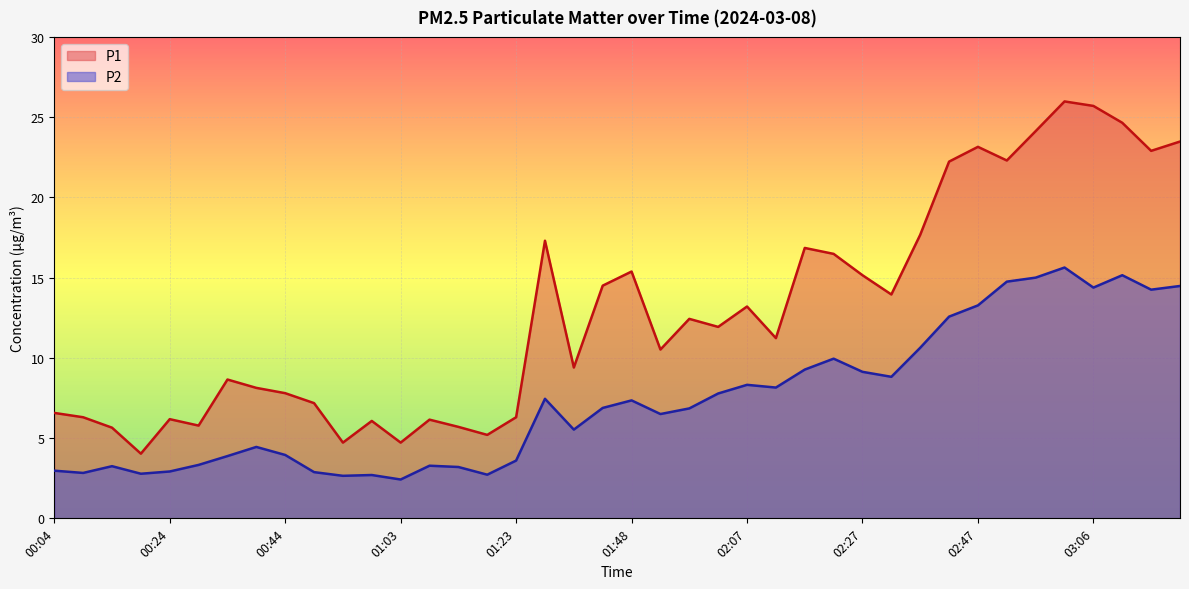

Reading left to right, what are all the values shown in this chart?

P1: 00:04=6.6	00:09=6.3	00:14=5.7	00:19=4.0	00:24=6.2	00:29=5.8	00:34=8.7	00:39=8.1	00:44=7.8	00:49=7.2	00:53=4.7	00:58=6.1	01:03=4.7	01:08=6.2	01:13=5.7	01:18=5.2	01:23=6.3	01:28=17.3	01:33=9.4	01:38=14.5	01:48=15.4	01:53=10.5	01:58=12.4	02:02=11.9	02:07=13.2	02:12=11.2	02:17=16.9	02:22=16.5	02:27=15.2	02:32=13.9	02:37=17.7	02:42=22.2	02:47=23.1	02:52=22.3	02:57=24.1	03:01=26.0	03:06=25.7	03:11=24.6	03:16=22.9	03:21=23.5
P2: 00:04=3.0	00:09=2.8	00:14=3.2	00:19=2.8	00:24=2.9	00:29=3.3	00:34=3.9	00:39=4.5	00:44=4.0	00:49=2.9	00:53=2.6	00:58=2.7	01:03=2.4	01:08=3.3	01:13=3.2	01:18=2.7	01:23=3.6	01:28=7.5	01:33=5.5	01:38=6.9	01:48=7.3	01:53=6.5	01:58=6.8	02:02=7.8	02:07=8.3	02:12=8.2	02:17=9.3	02:22=9.9	02:27=9.1	02:32=8.8	02:37=10.6	02:42=12.6	02:47=13.3	02:52=14.8	02:57=15.0	03:01=15.6	03:06=14.4	03:11=15.2	03:16=14.2	03:21=14.5